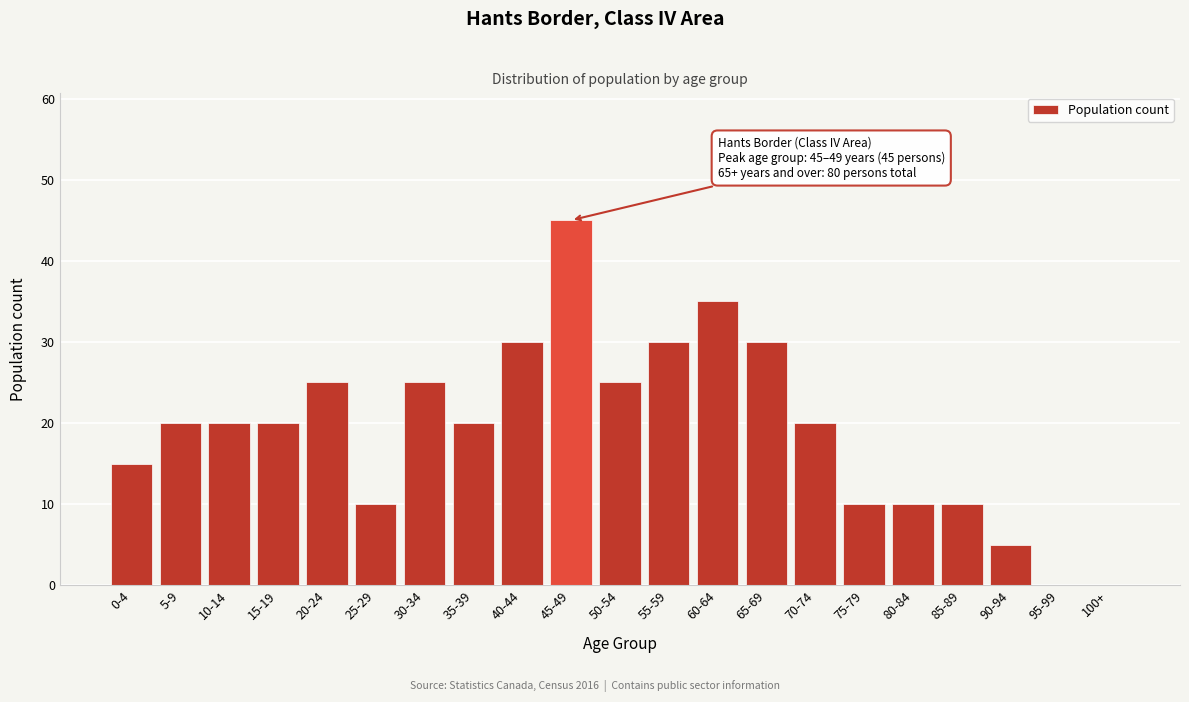

Reading left to right, extract all data points from this chart.

0-4=15	5-9=20	10-14=20	15-19=20	20-24=25	25-29=10	30-34=25	35-39=20	40-44=30	45-49=45	50-54=25	55-59=30	60-64=35	65-69=30	70-74=20	75-79=10	80-84=10	85-89=10	90-94=5	95-99=0	100+=0